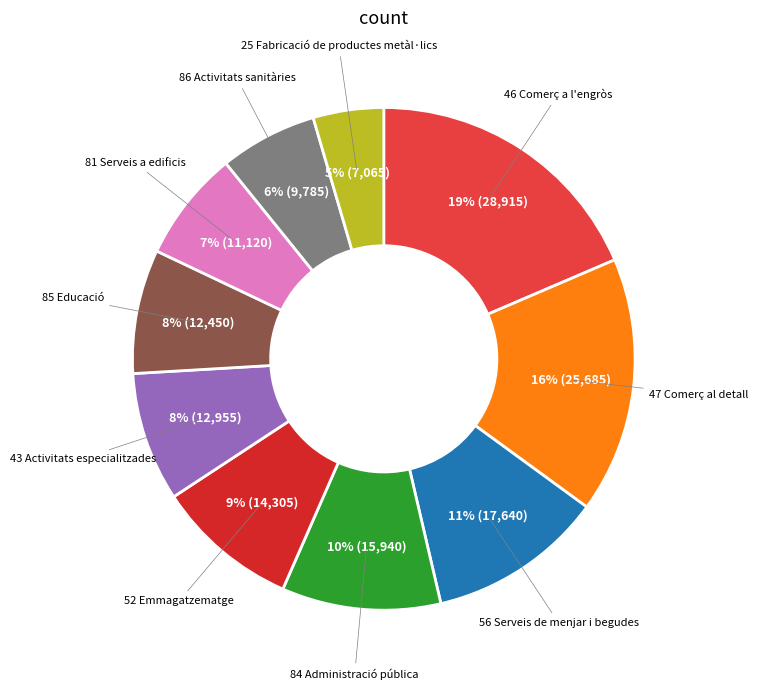

How many slices are in this pie chart?

10